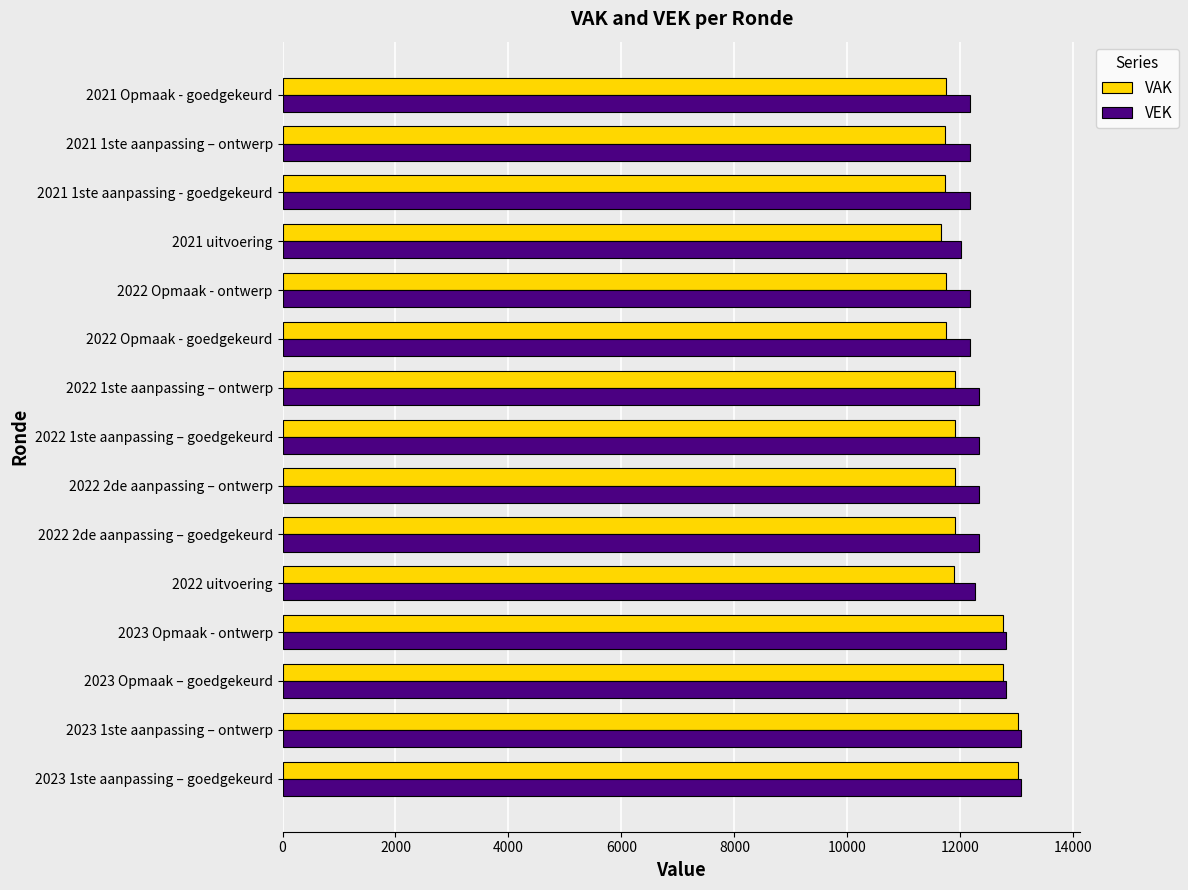

How many data points in VAK are less than 11898?

7